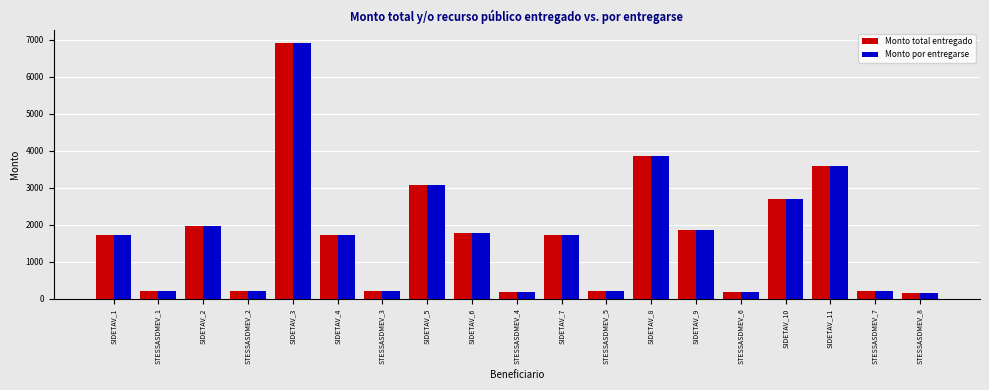

Is it true that Monto total entregado equals 6930.0 at SIDETAV_3?

True